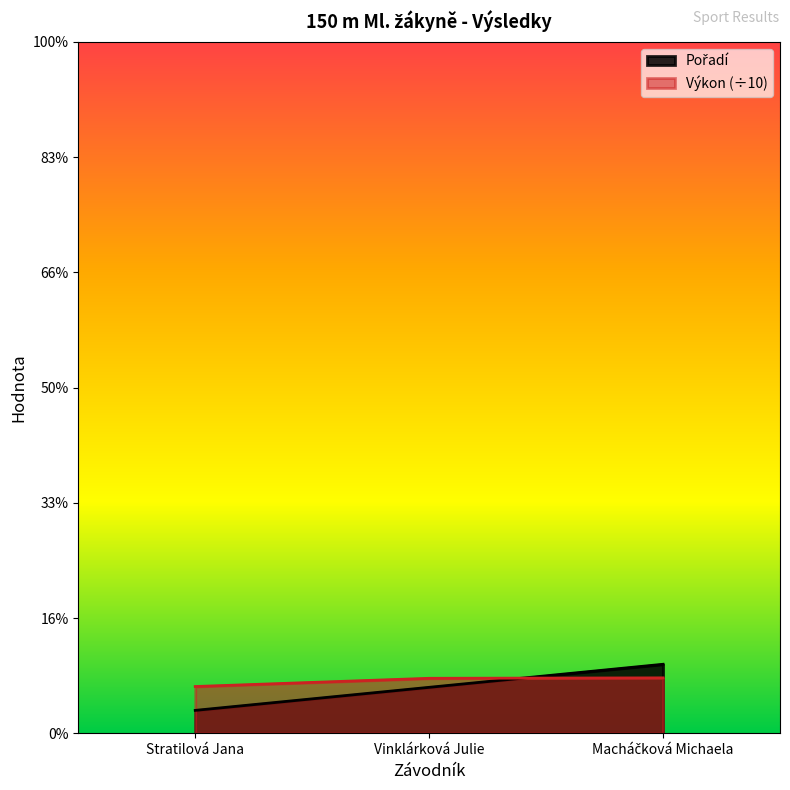

Which series has the widest spread of values?

Pořadí